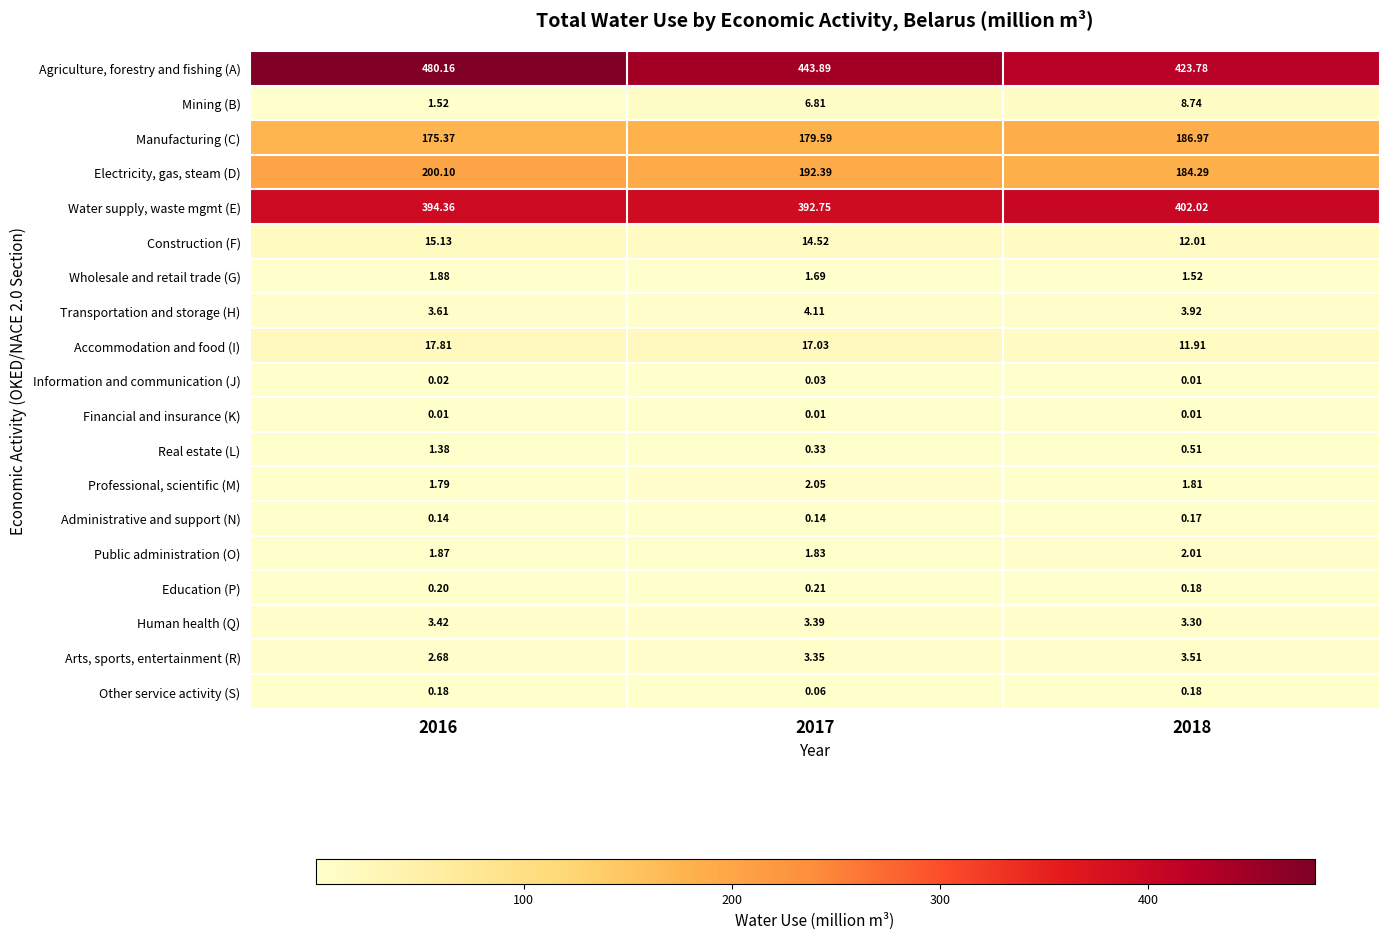

List the series in order of their peak value, highest first.

Agriculture, forestry and fishing (A), Water supply, waste mgmt (E), Electricity, gas, steam (D), Manufacturing (C), Accommodation and food (I), Construction (F), Mining (B), Transportation and storage (H), Arts, sports, entertainment (R), Human health (Q), Professional, scientific (M), Public administration (O), Wholesale and retail trade (G), Real estate (L), Education (P), Other service activity (S), Administrative and support (N), Information and communication (J), Financial and insurance (K)